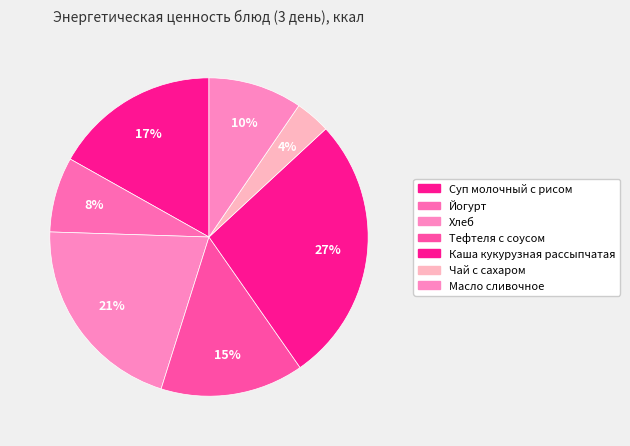

How many segments does this pie chart have?

7